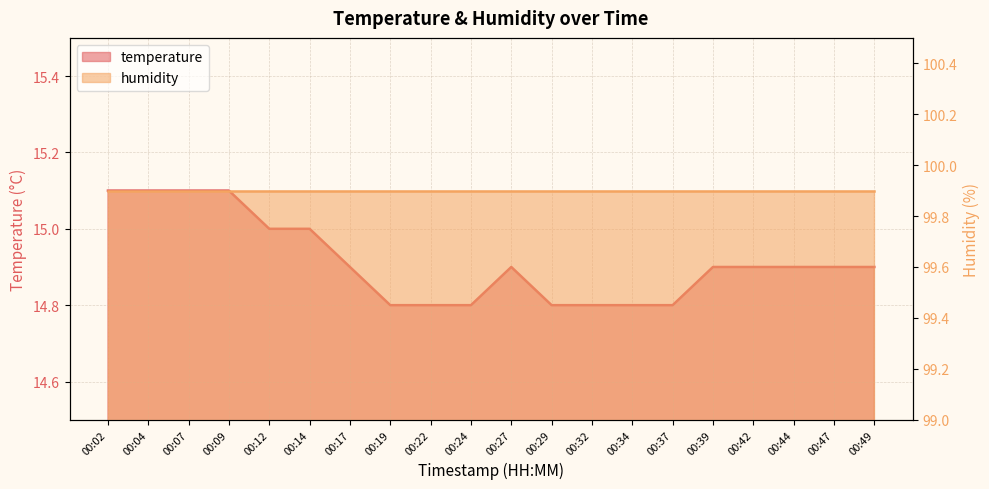

What is the sum of the values at 00:37 and 00:04?

29.9